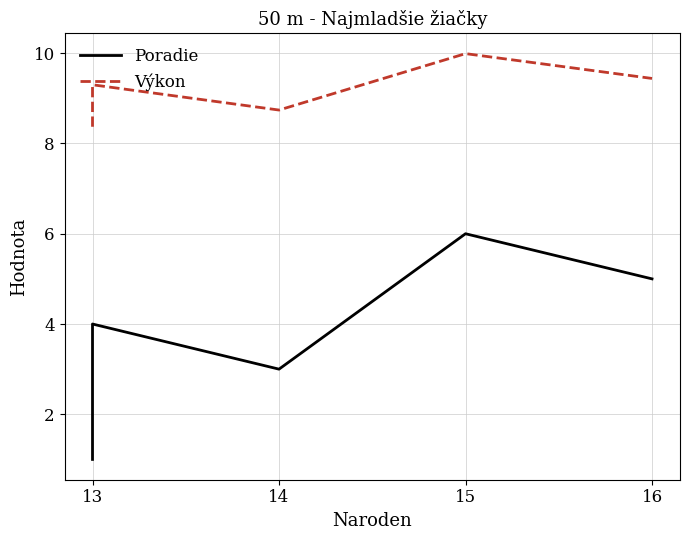

True or false: Poradie and Výkon cross at least once.

False